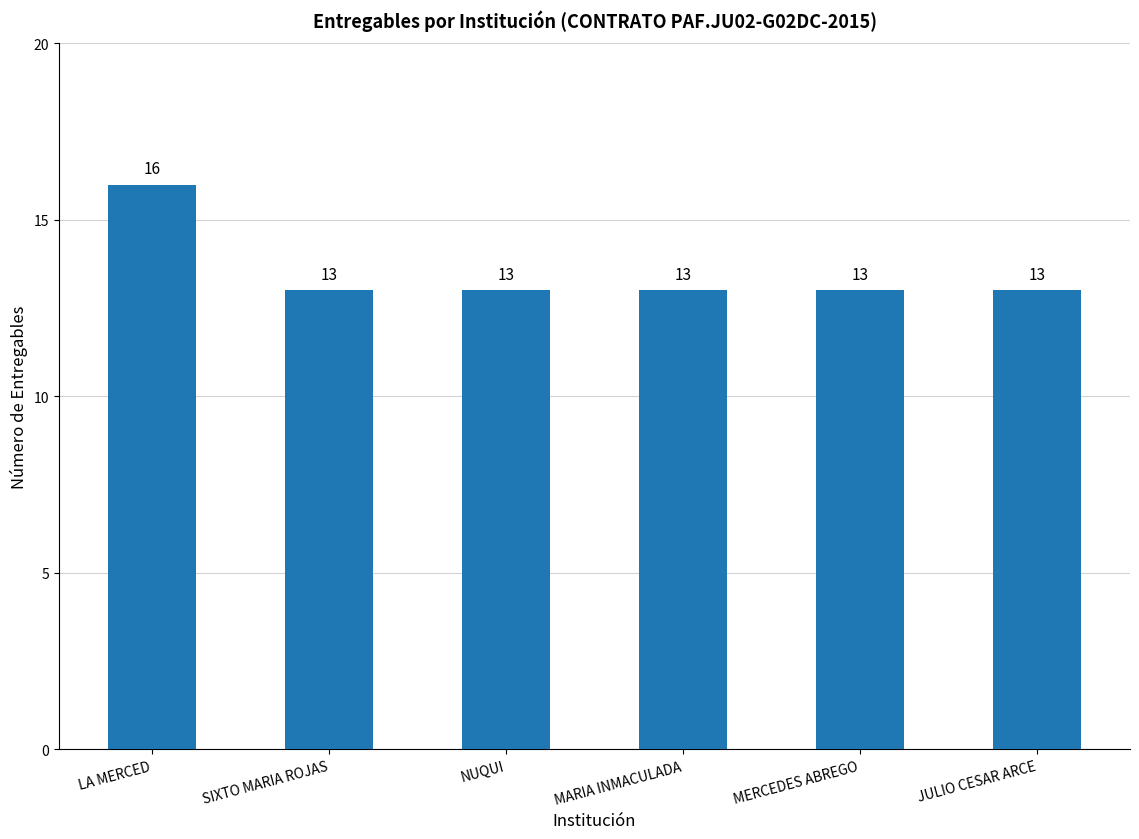

The value at SIXTO MARIA ROJAS is 13. True or false?

True